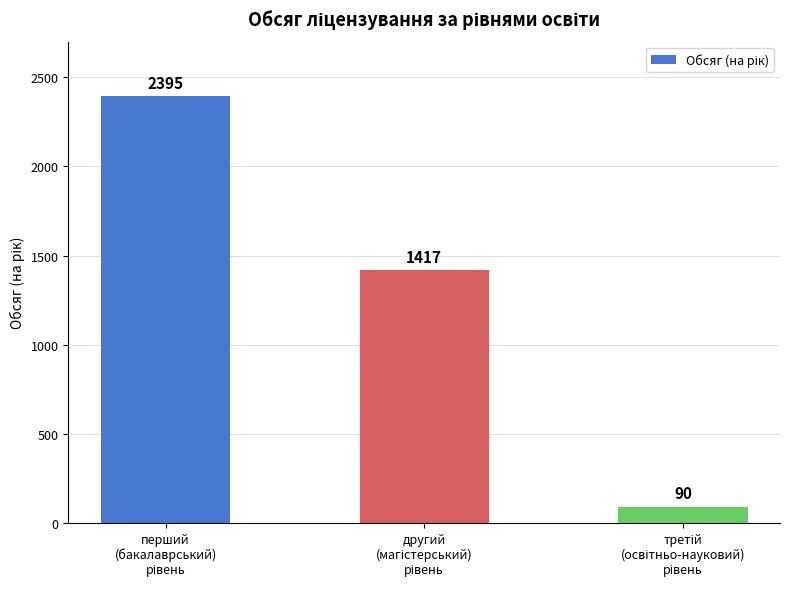

What is the difference between the second highest and minimum values?

1327